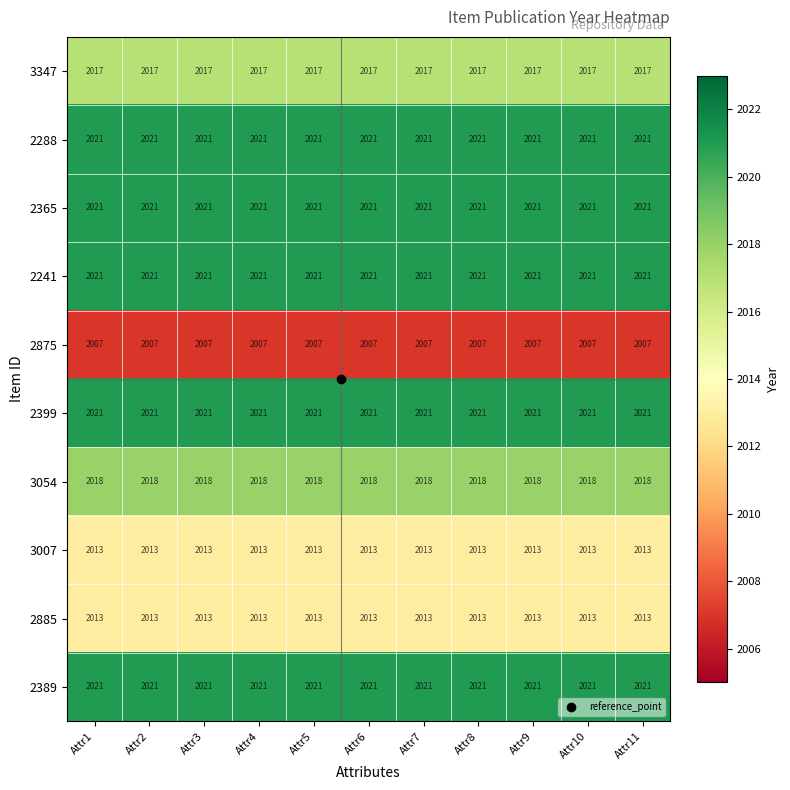

At how many categories does at least one series exceed 2017?

11